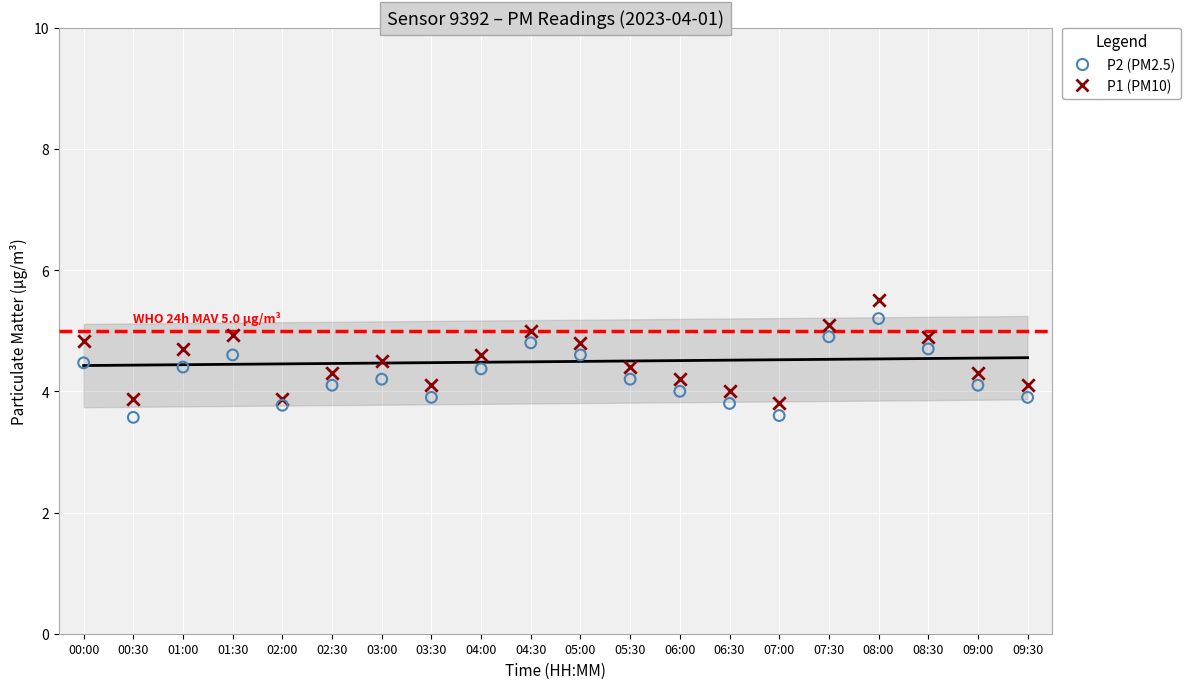

What are all the series names shown in the legend?

P2 (PM2.5), P1 (PM10)